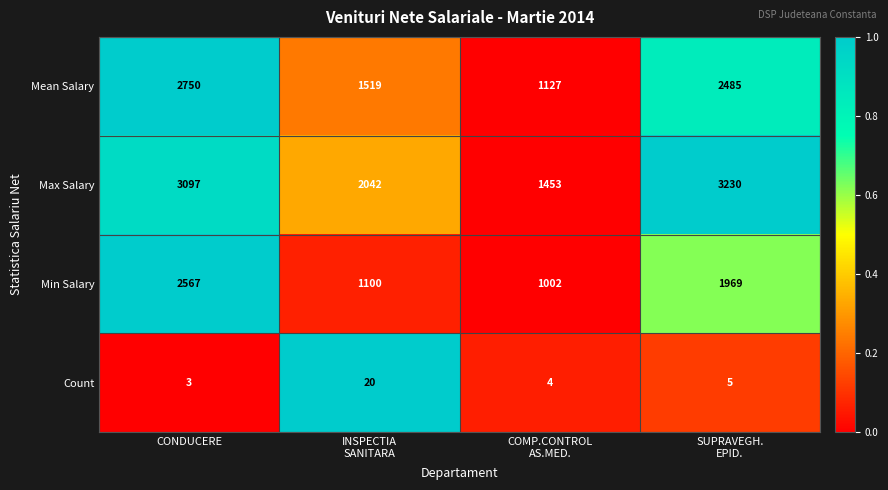

The value of Count at CONDUCERE is 4. True or false?

False